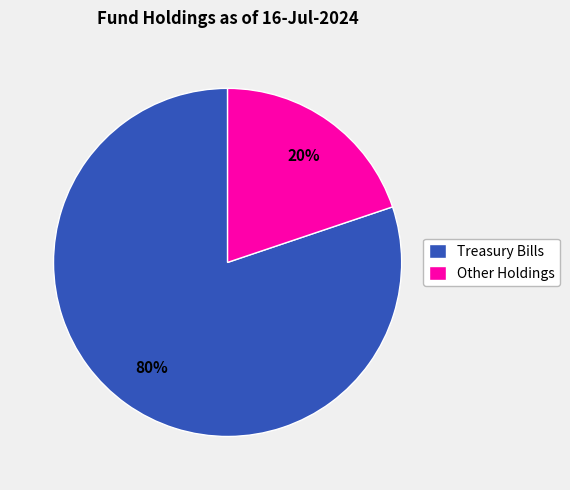

What percentage is the Other Holdings slice, to the nearest percent?

20%